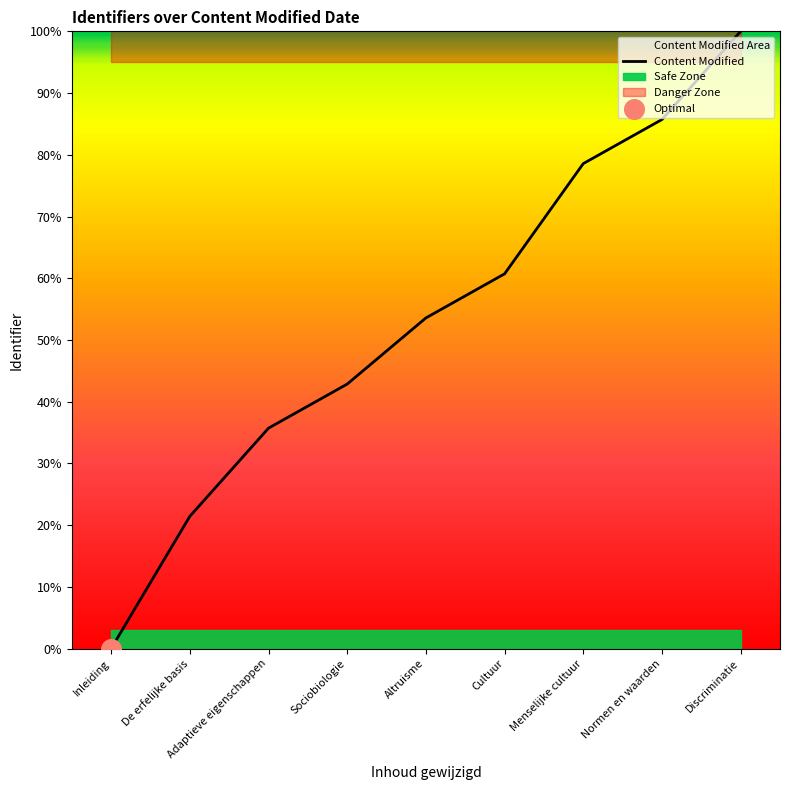

Which has a higher value, Cultuur or Normen en waarden?

Normen en waarden